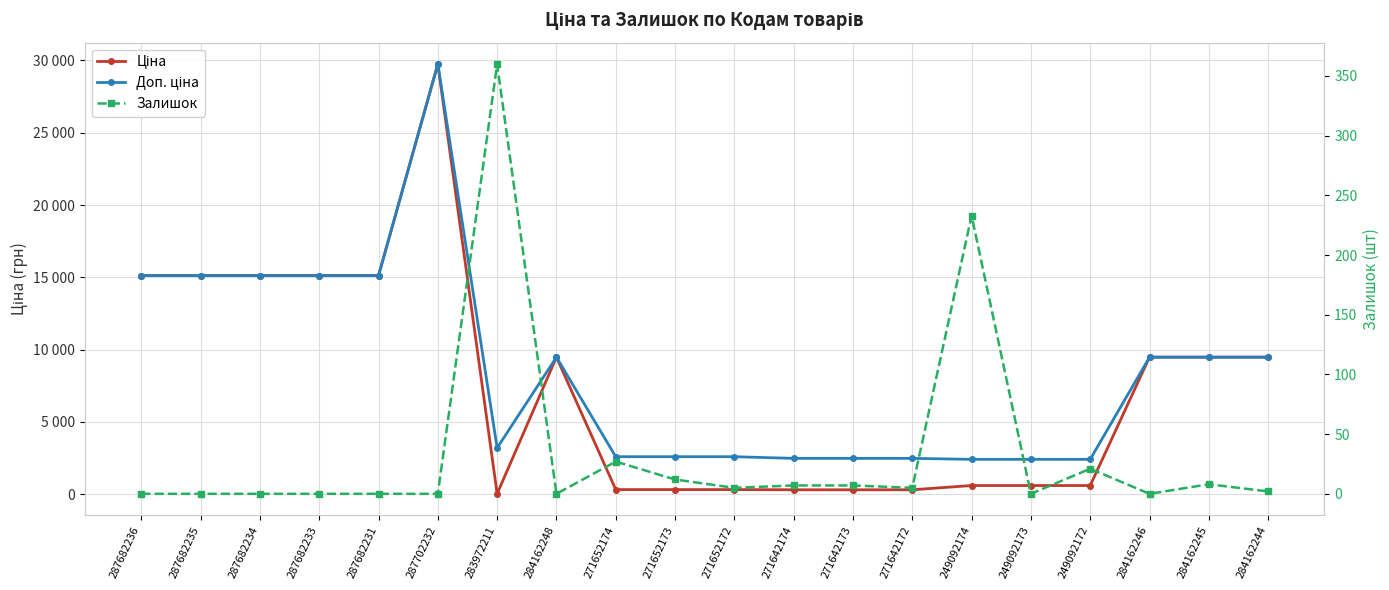

Reading left to right, list all the values displayed in this chart.

Ціна: 15120.0	15120.0	15120.0	15120.0	15120.0	29747.2	32.0	9480.1	324.8	324.8	324.8	310.3	310.3	310.3	603.7	603.7	603.7	9480.1	9480.1	9480.1
Доп. ціна: 15120.0	15120.0	15120.0	15120.0	15120.0	29747.2	3205.0	9480.1	2598.3	2598.3	2598.3	2482.4	2482.4	2482.4	2414.8	2414.8	2414.8	9480.1	9480.1	9480.1
Залишок: 0.0	0.0	0.0	0.0	0.0	0.0	360.0	0.0	27.0	12.0	5.0	7.0	7.0	5.0	233.0	0.0	21.0	0.0	8.0	2.0